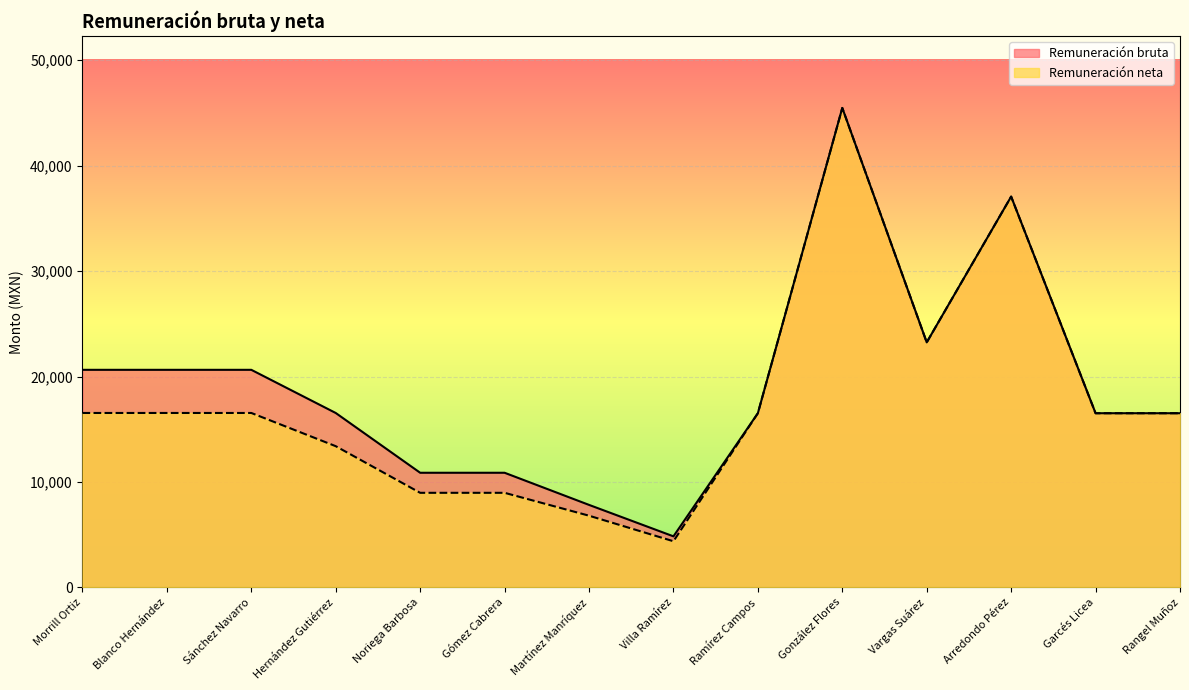

Does the chart display data point markers on the line(s)?

No